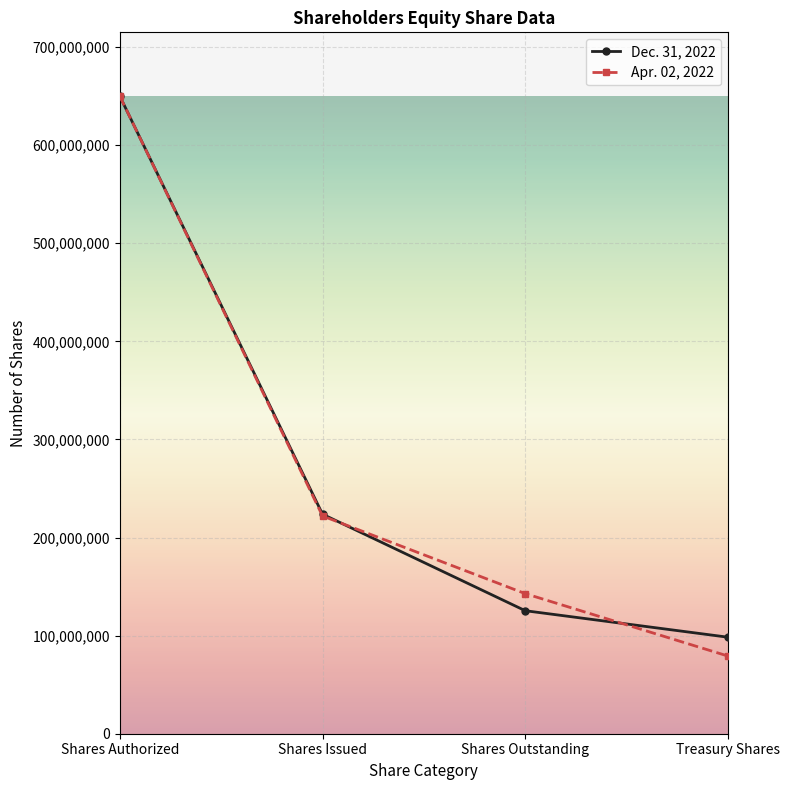

List the series in order of their overall mean, lowest first.

Apr. 02, 2022, Dec. 31, 2022